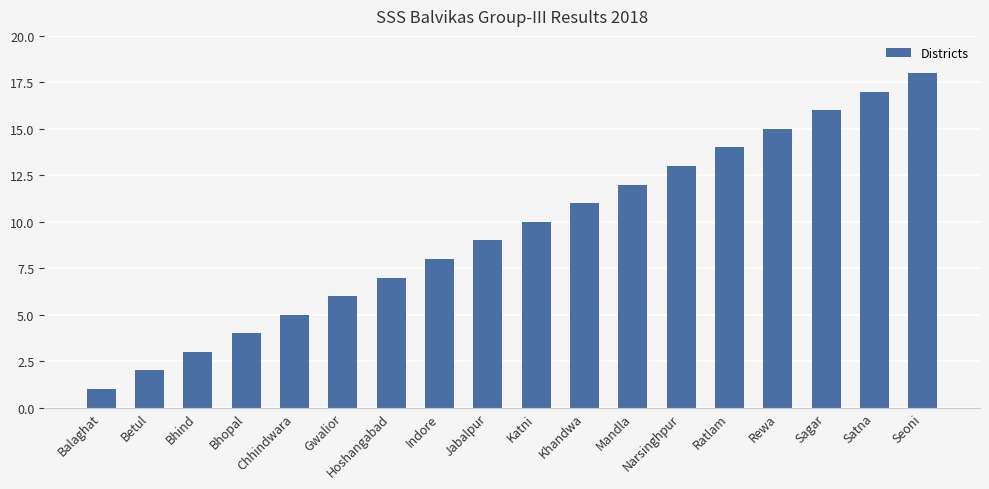

What is the change in value from Betul to Indore?

+6